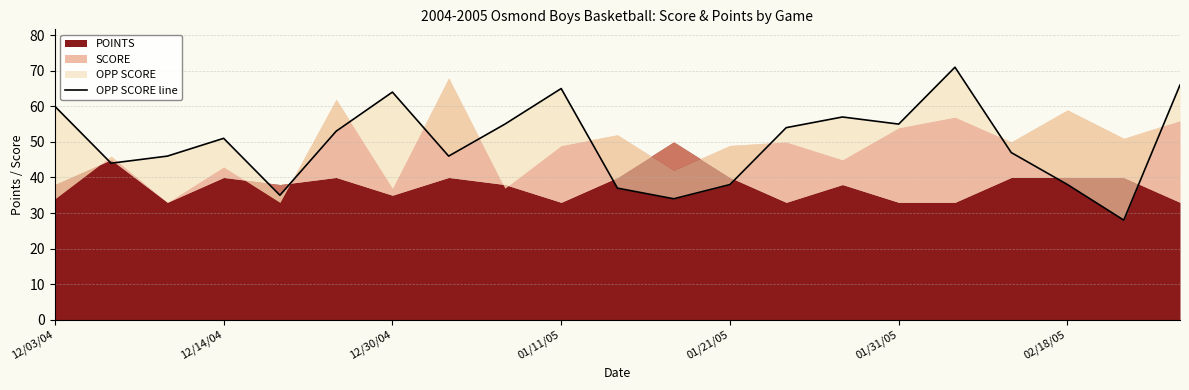

The chart shows a value of 61 at 01/21/05. True or false?

False